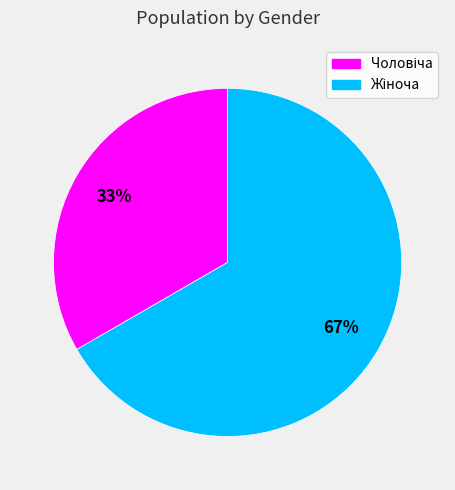

To the nearest percent, what is the average slice percentage?

50%